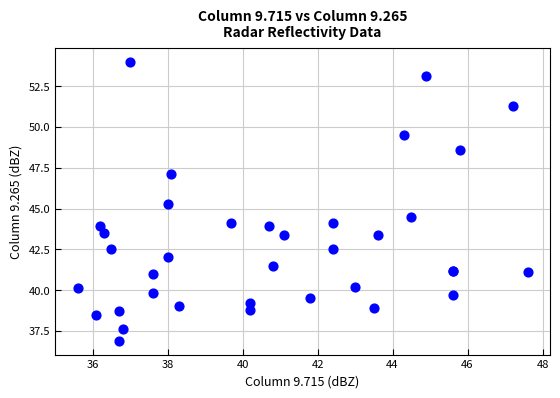

What Y value in the scatter plot is closest to 45?

45.3